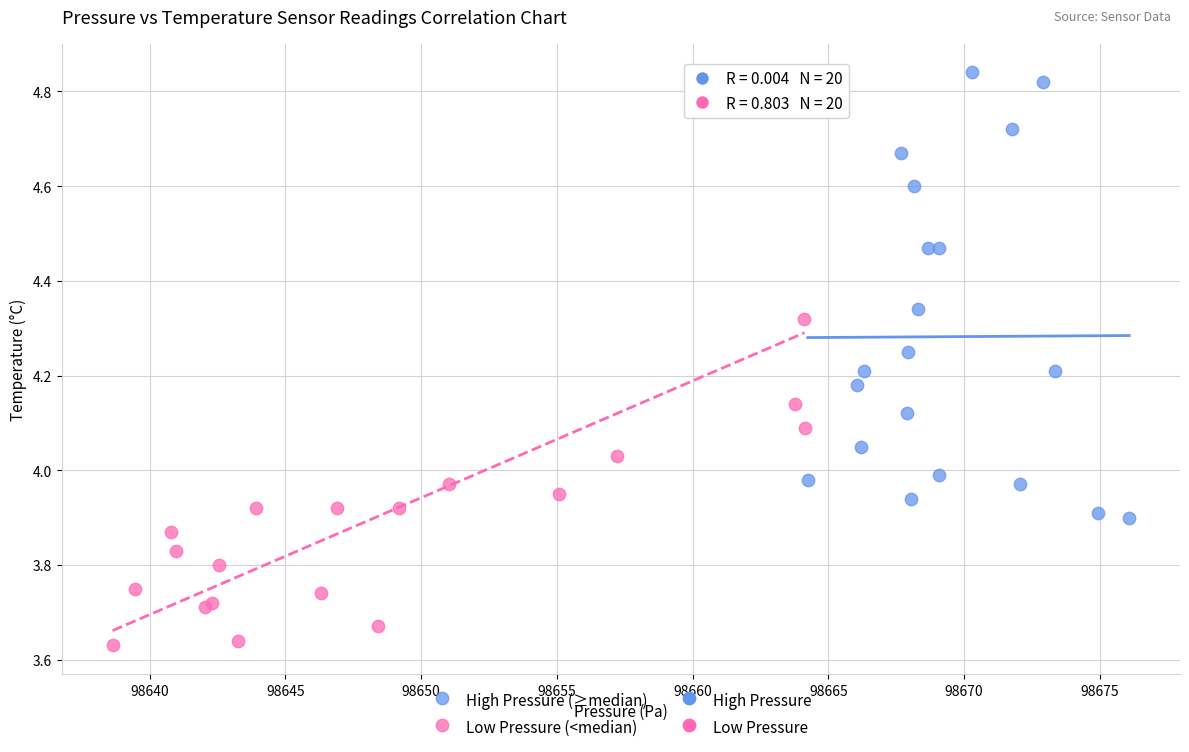

Which series contains the highest Y value?

High Pressure (≥median)